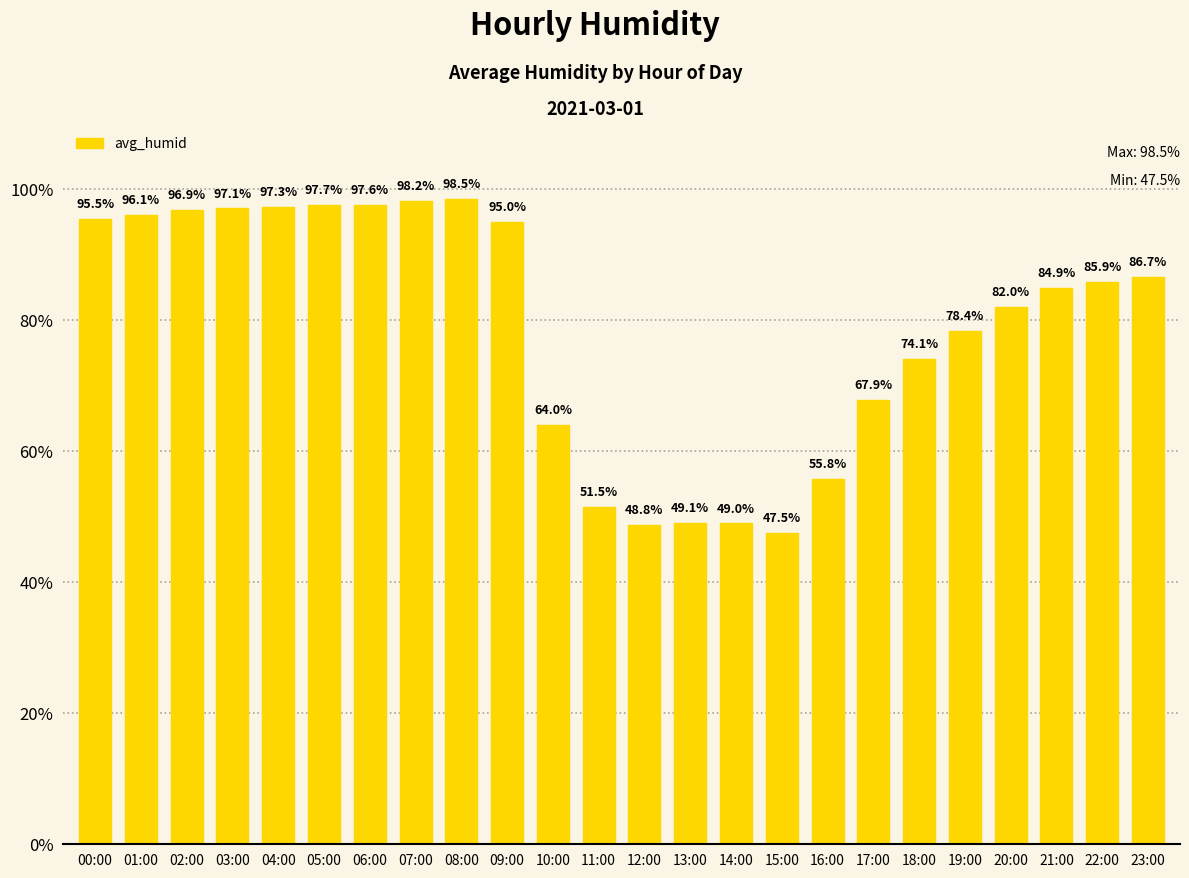

Rank the categories by value from lowest to highest.

15:00, 12:00, 14:00, 13:00, 11:00, 16:00, 10:00, 17:00, 18:00, 19:00, 20:00, 21:00, 22:00, 23:00, 09:00, 00:00, 01:00, 02:00, 03:00, 04:00, 06:00, 05:00, 07:00, 08:00